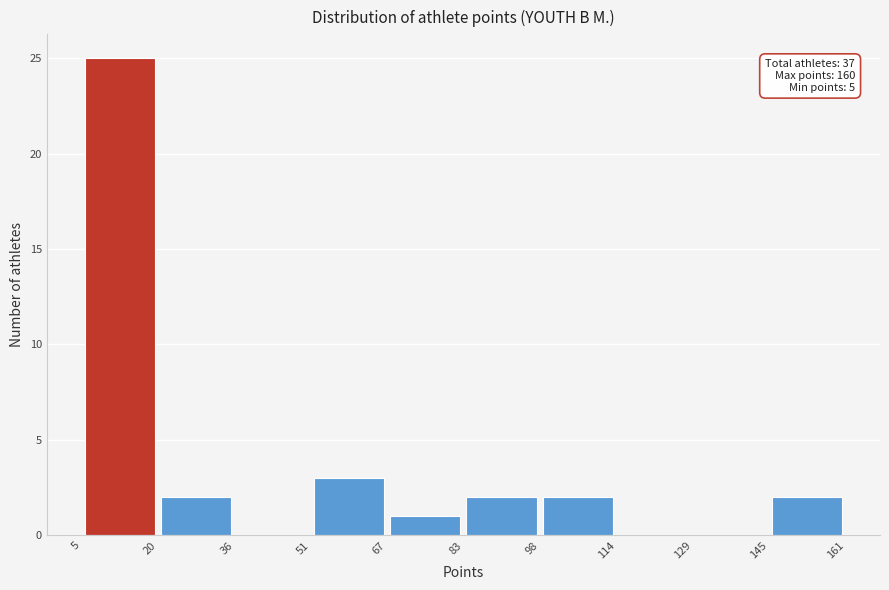

Over which range of the x-axis is the bar tallest?

5 to 20